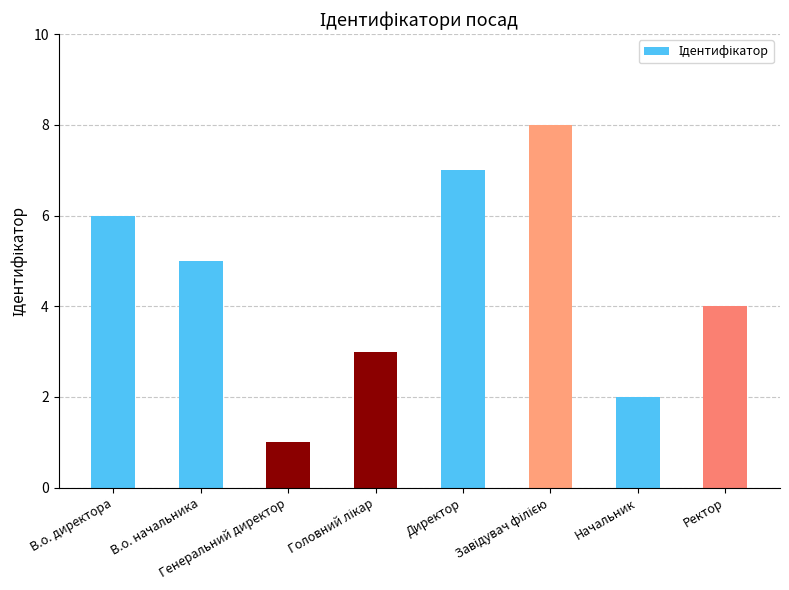

What is the greatest value displayed?

8